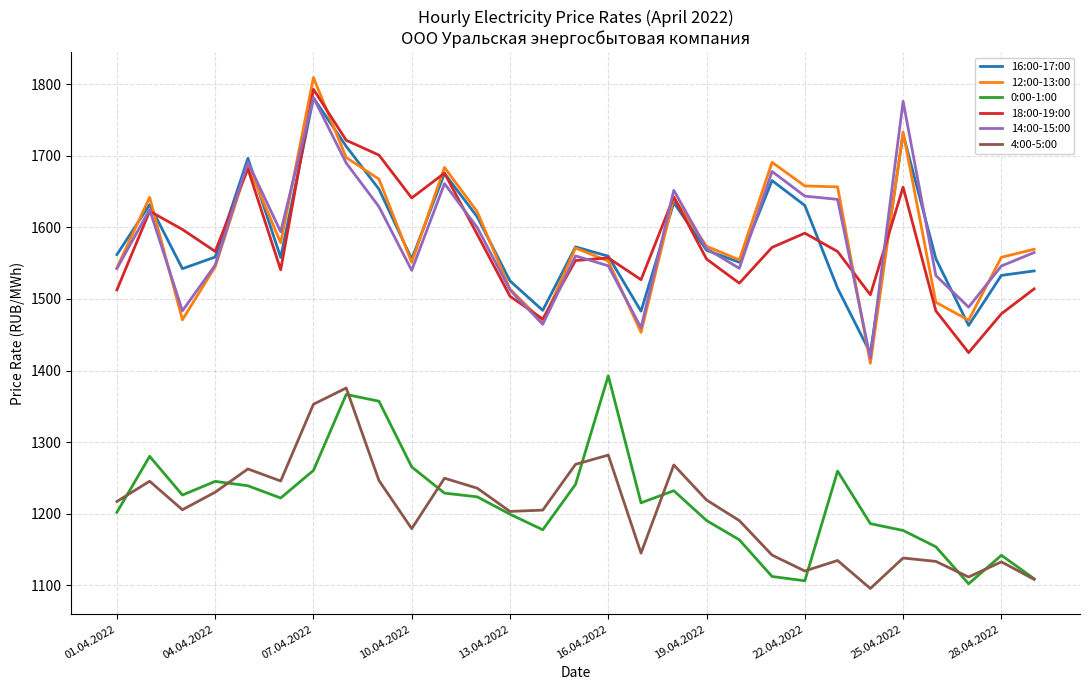

What is the maximum value for 18:00-19:00?

1792.9